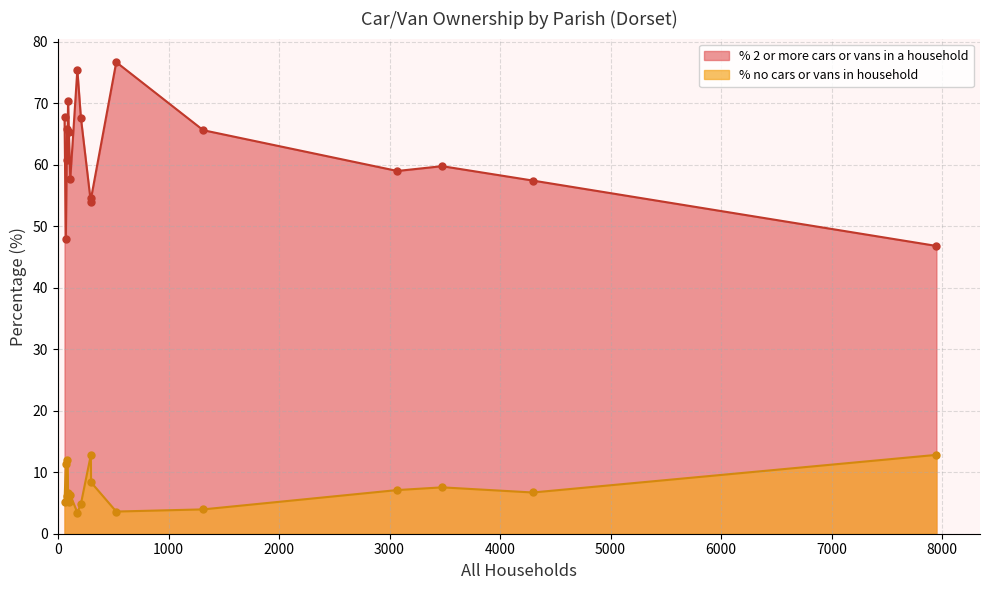

Which series has the largest total across all categories?

% 2 or more cars or vans in a household